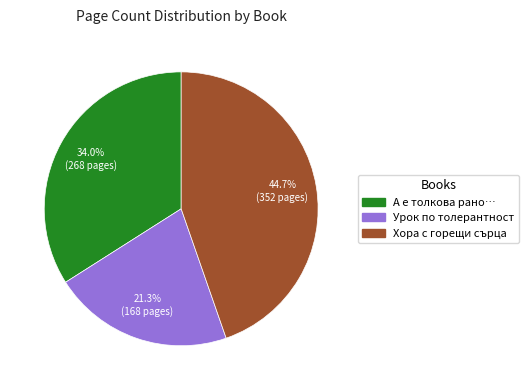

Count the number of slices in the pie.

3